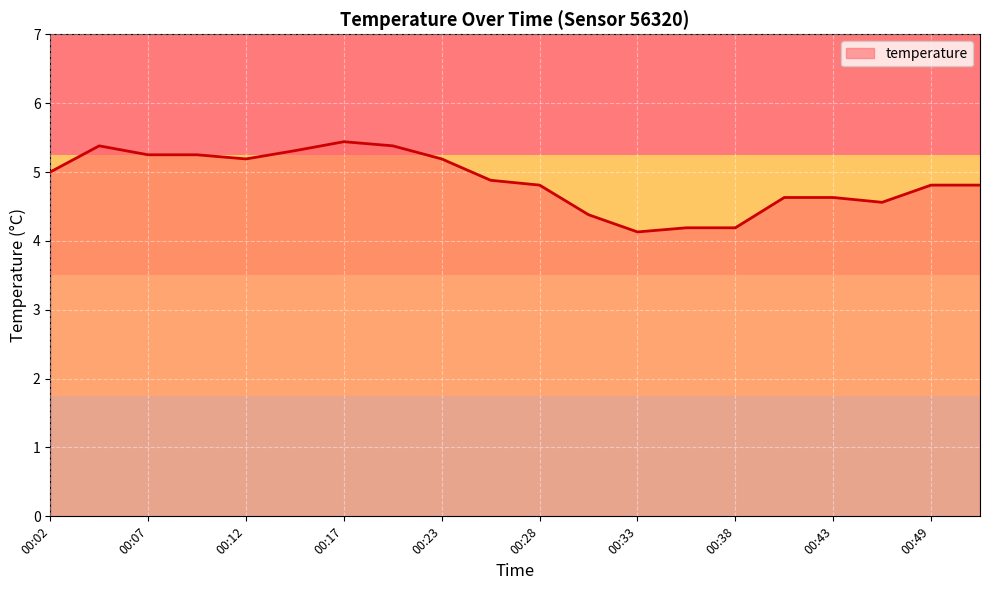

What is the greatest value displayed?

5.4